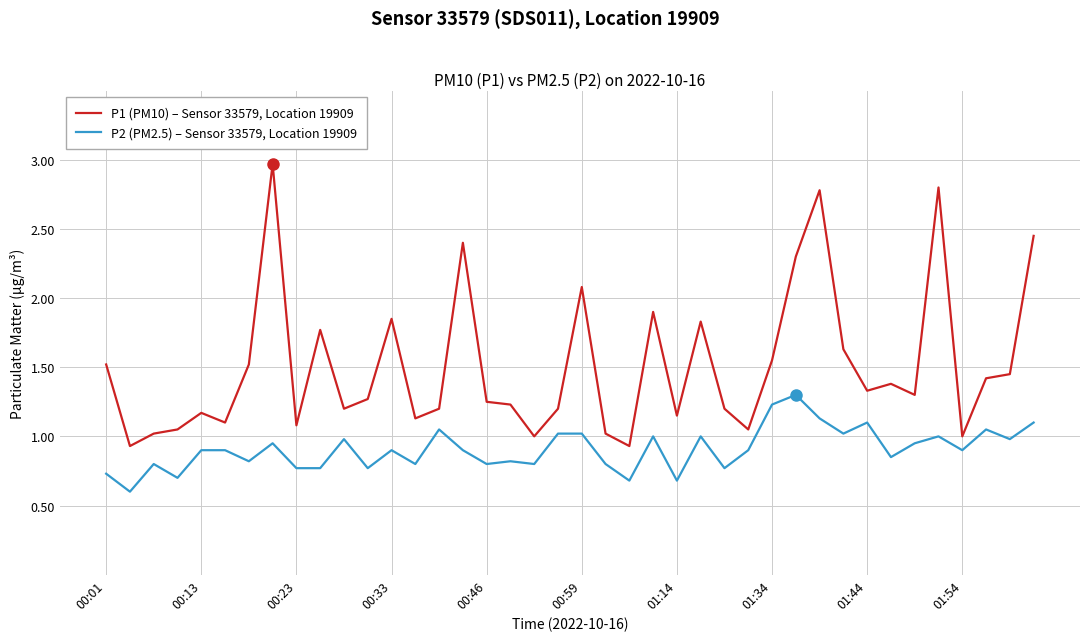

Count the number of data series in this chart.

2